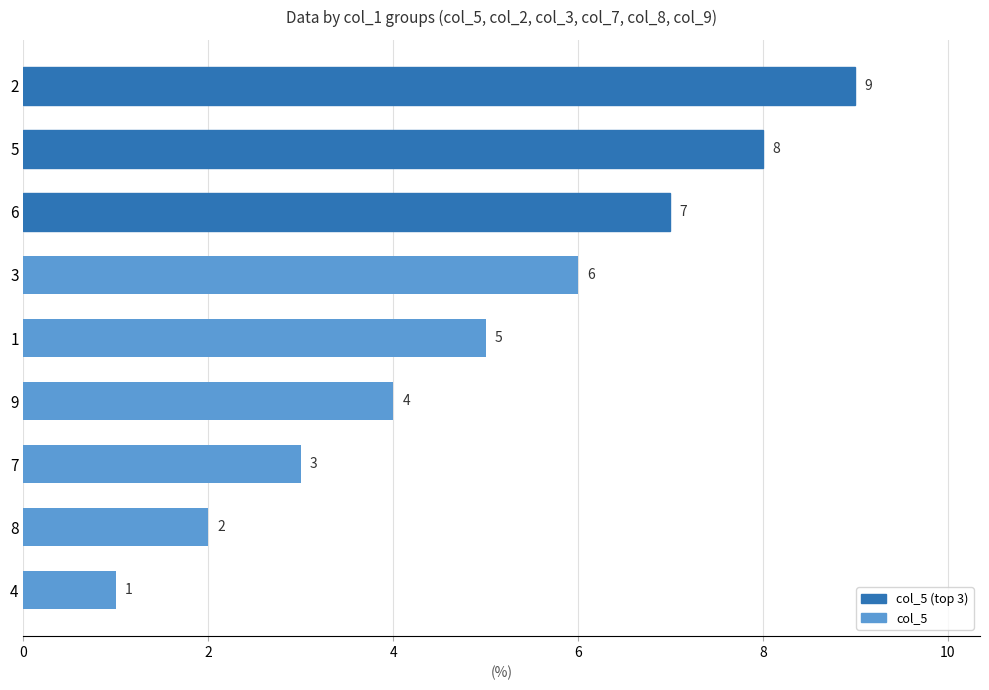

Reading top to bottom, extract all data points from this chart.

2=9	5=8	6=7	3=6	1=5	9=4	7=3	8=2	4=1